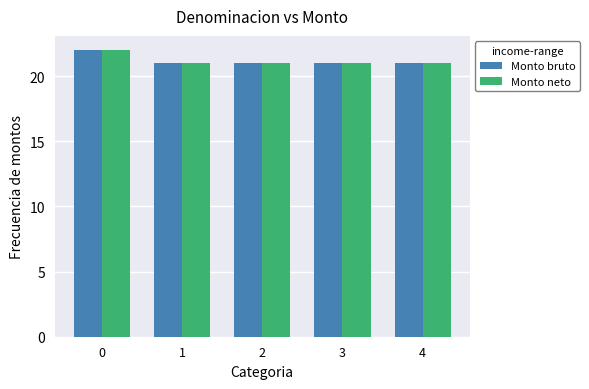

What is the maximum value shown in the chart?

22